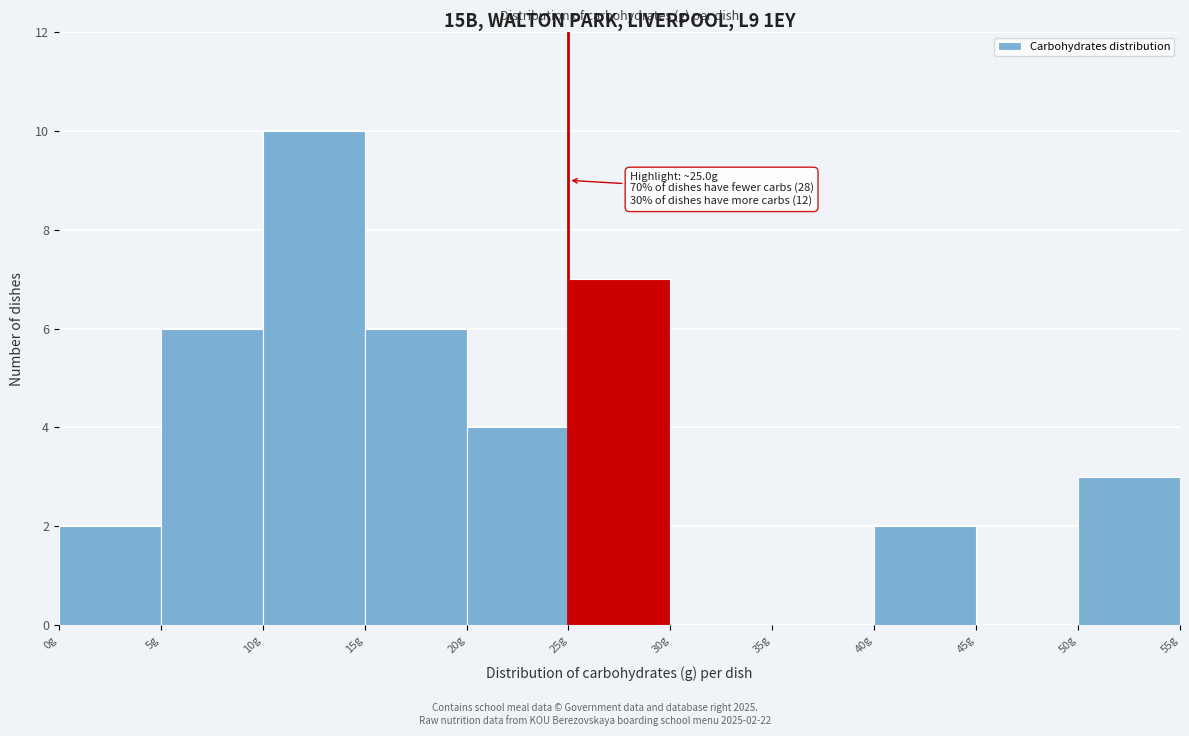

Which range on the x-axis has the tallest bar?

10 to 15